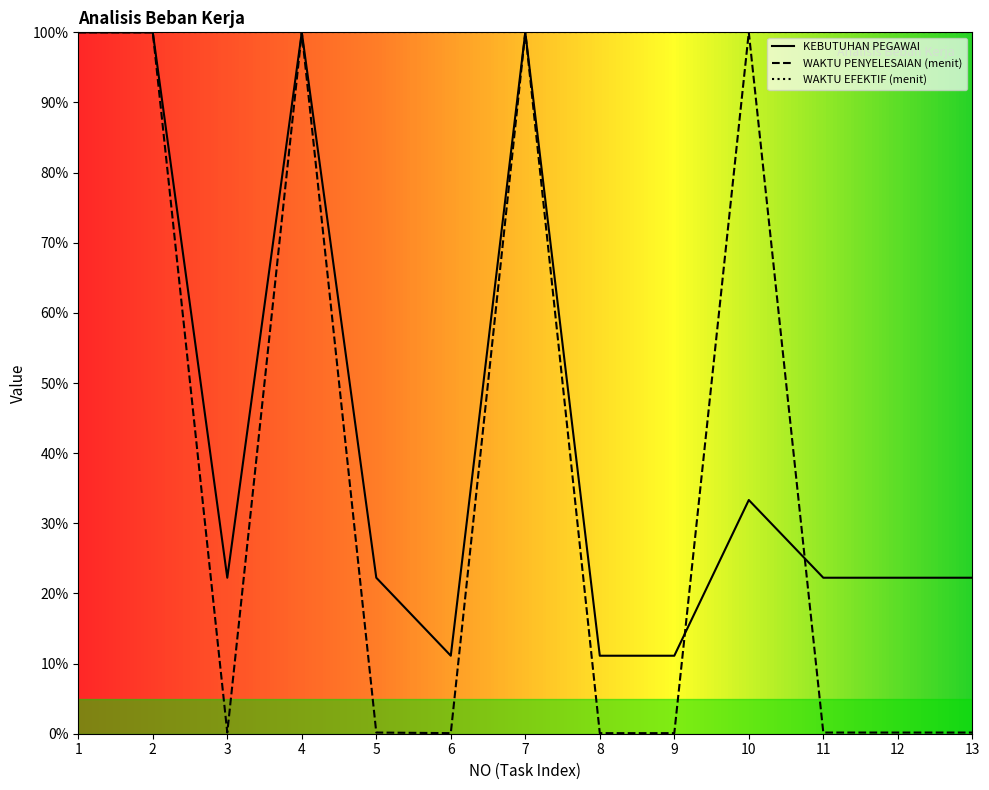

Which series ends up on top after the final intersection of WAKTU PENYELESAIAN (menit) and KEBUTUHAN PEGAWAI?

KEBUTUHAN PEGAWAI